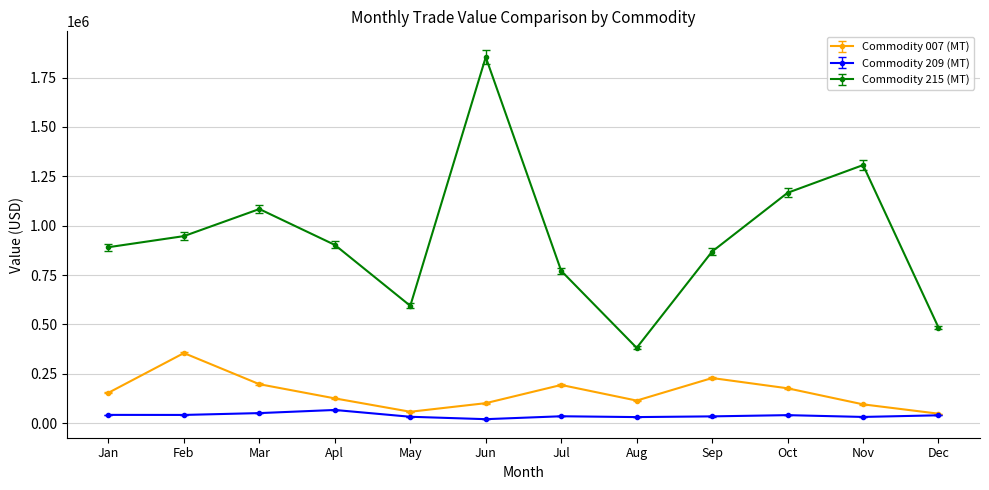

Does the chart display data point markers on the line(s)?

Yes